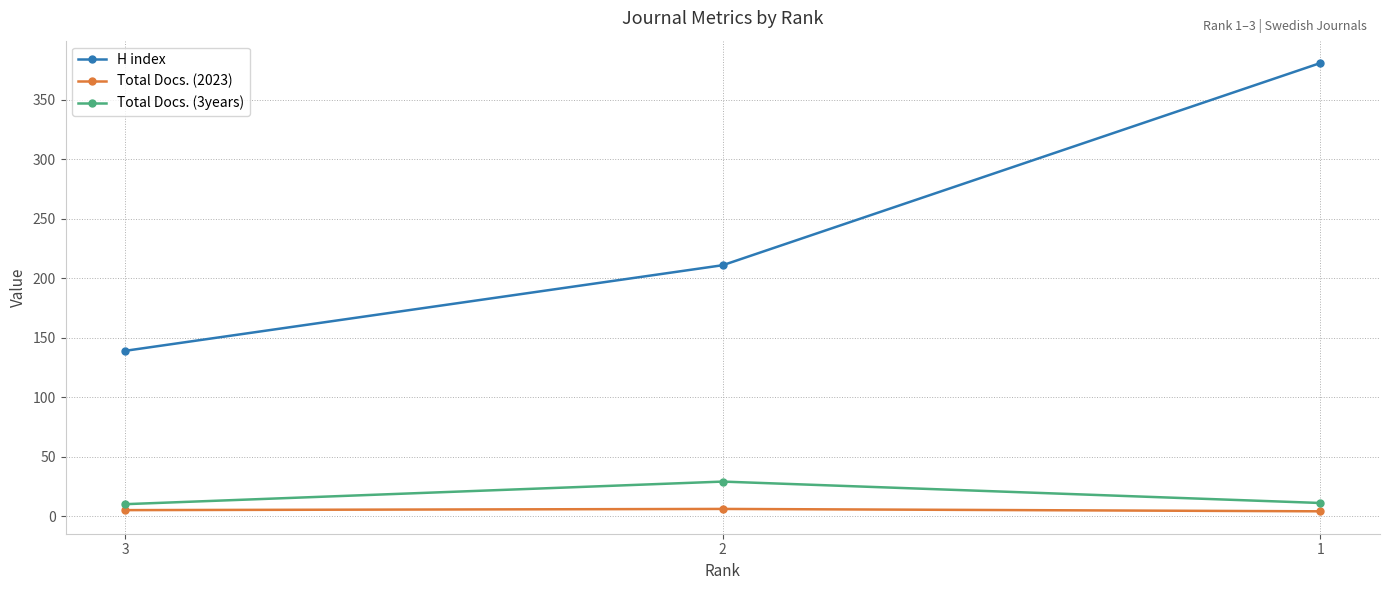

Between 3 and 1, which series saw the biggest shift?

H index